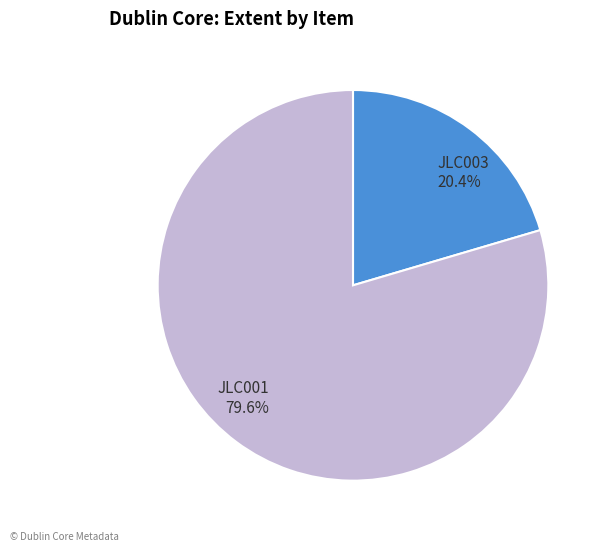

Do JLC001 and JLC003 together represent more than half of the pie?

Yes